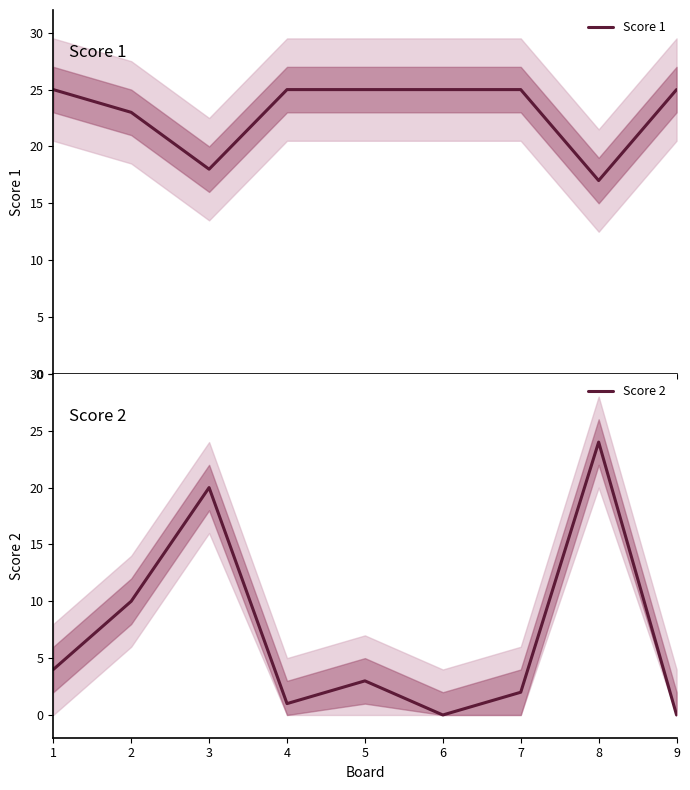

At which label is Score 2 closest to 12?

2